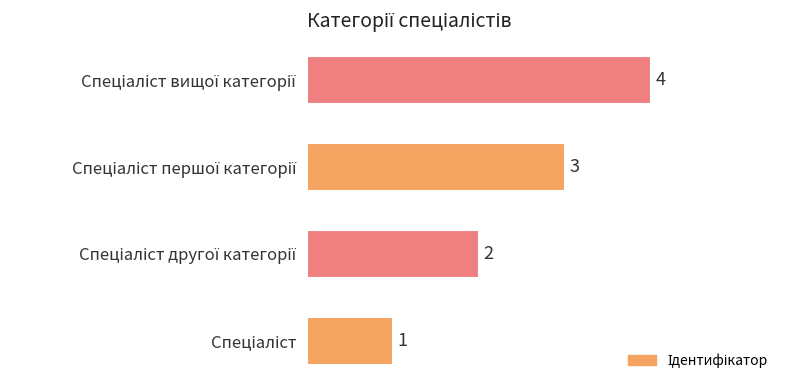

How many values are between 2 and 4?

3